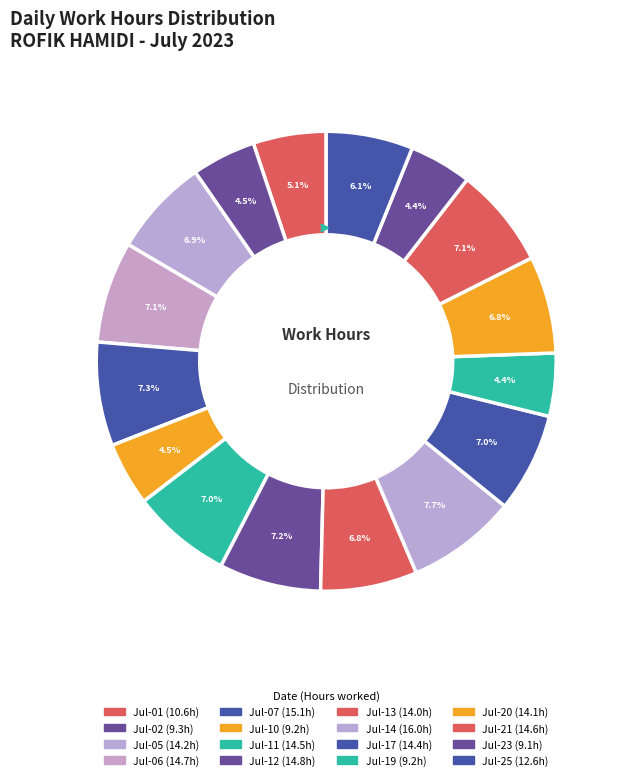

How many segments does this pie chart have?

16